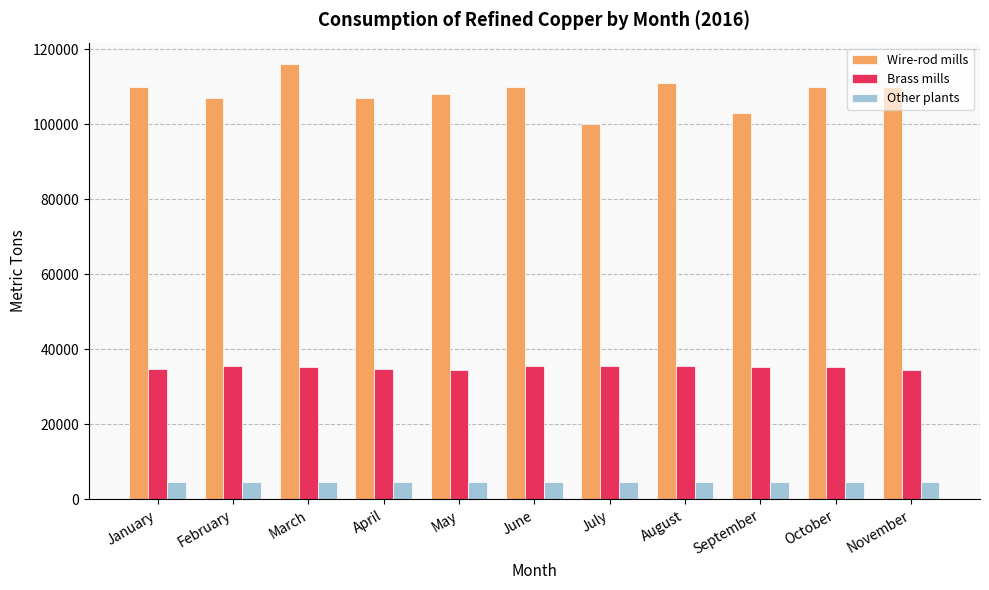

Is it true that Wire-rod mills equals 107000 at February?

True